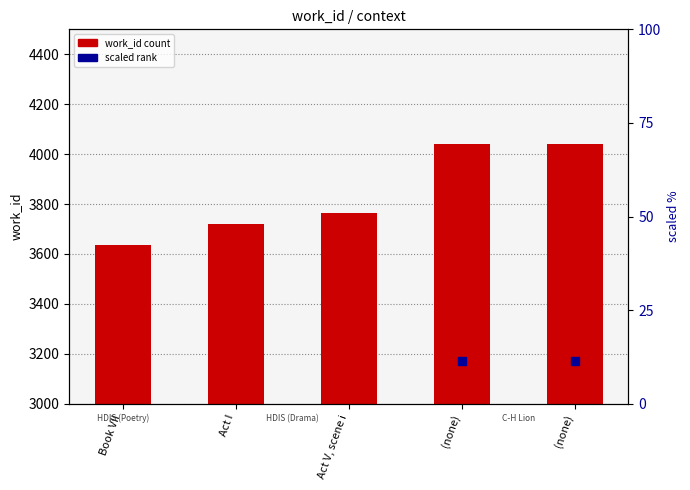

Which series reaches the maximum Y coordinate?

work_id